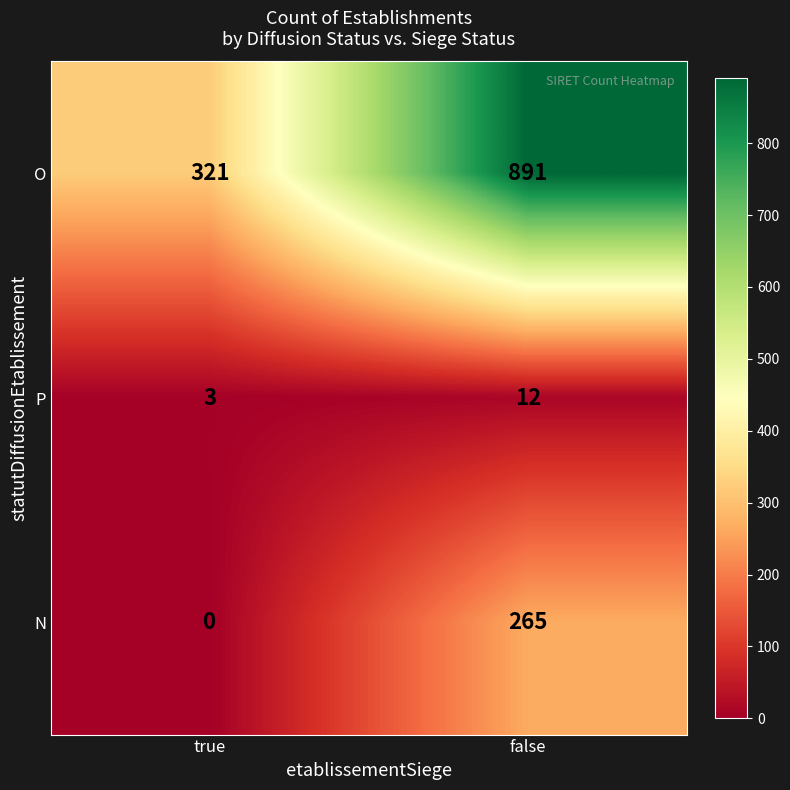

At how many categories does at least one series exceed 32?

2